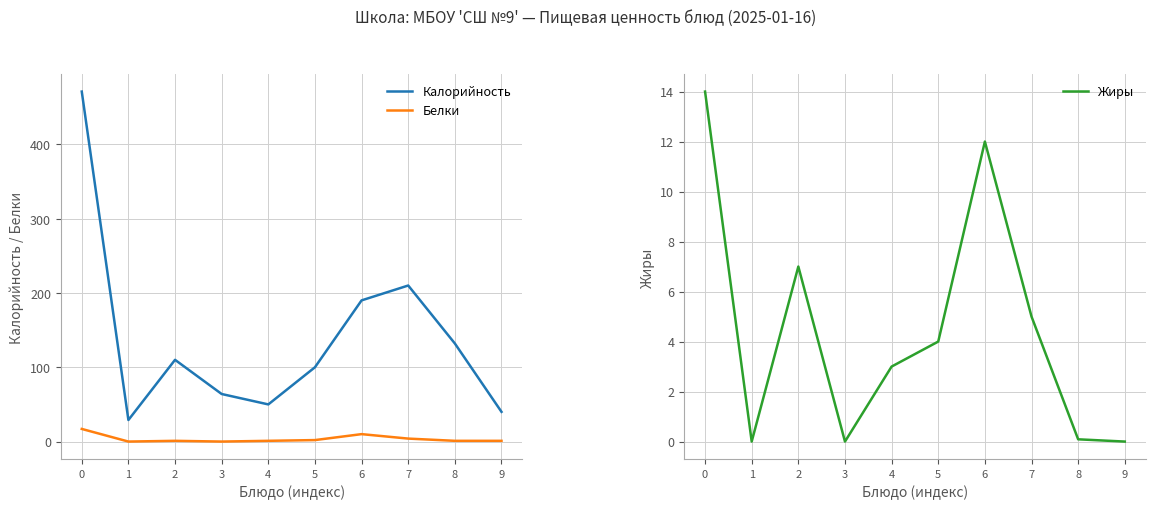

Which category has the lowest value in the Калорийность series?

1